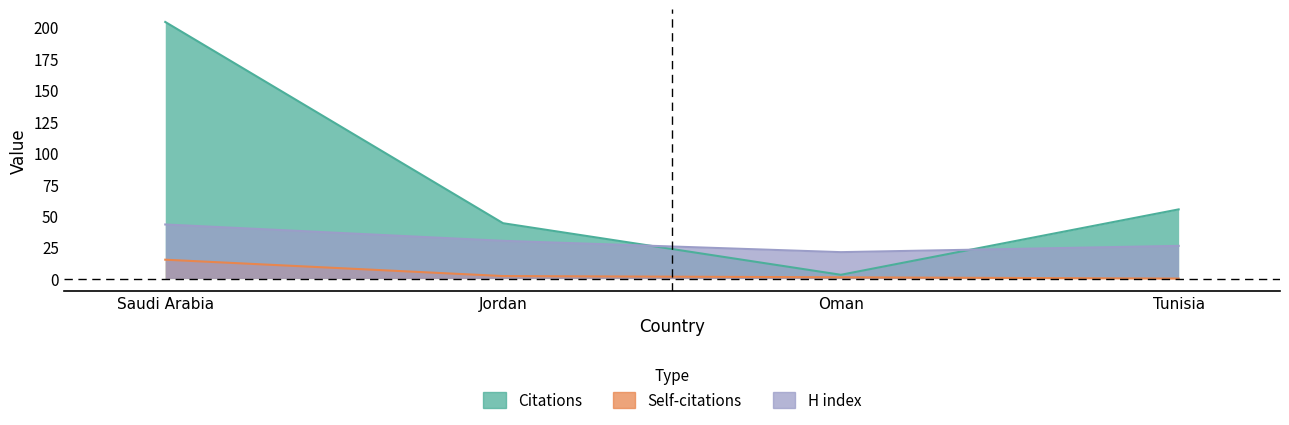

Rank the series at Oman from highest to lowest value.

H index, Citations, Self-citations